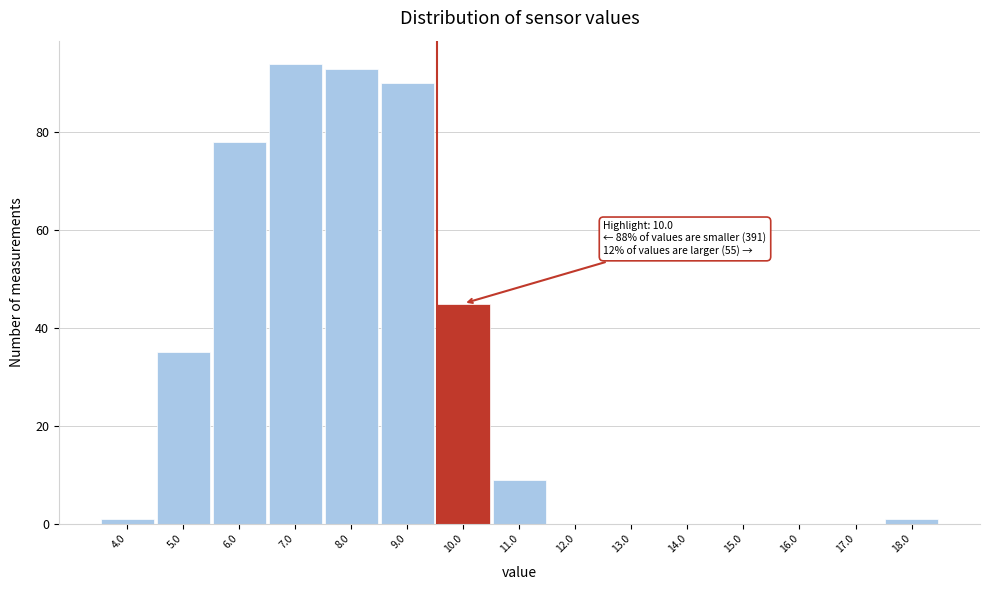

Reading right to left, transcribe all the data shown in this chart.

18.0=1	17.0=0	16.0=0	15.0=0	14.0=0	13.0=0	12.0=0	11.0=9	10.0=45	9.0=90	8.0=93	7.0=94	6.0=78	5.0=35	4.0=1